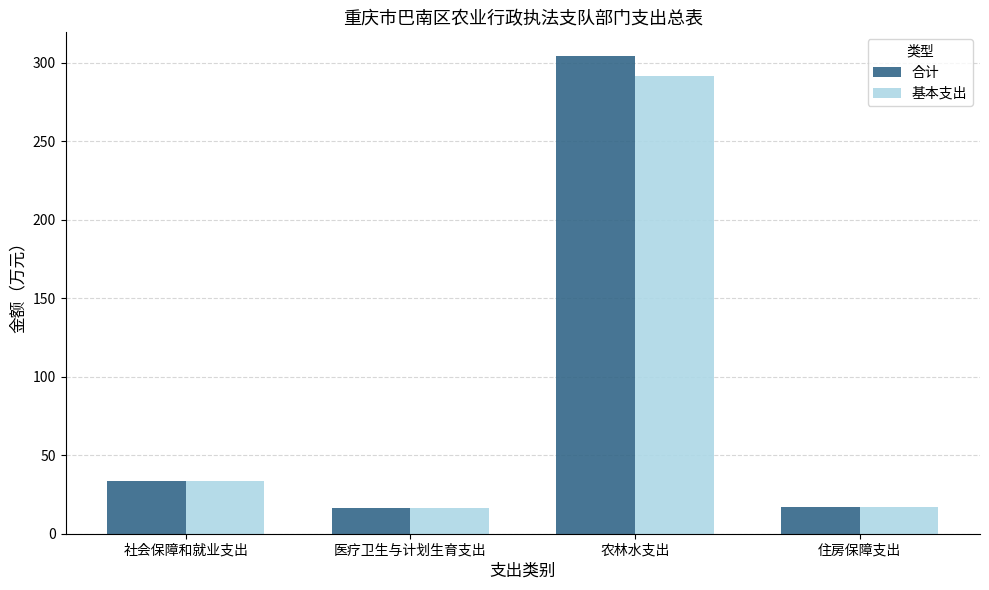

True or false: 合计 has a value of 33.6 at 社会保障和就业支出.

True